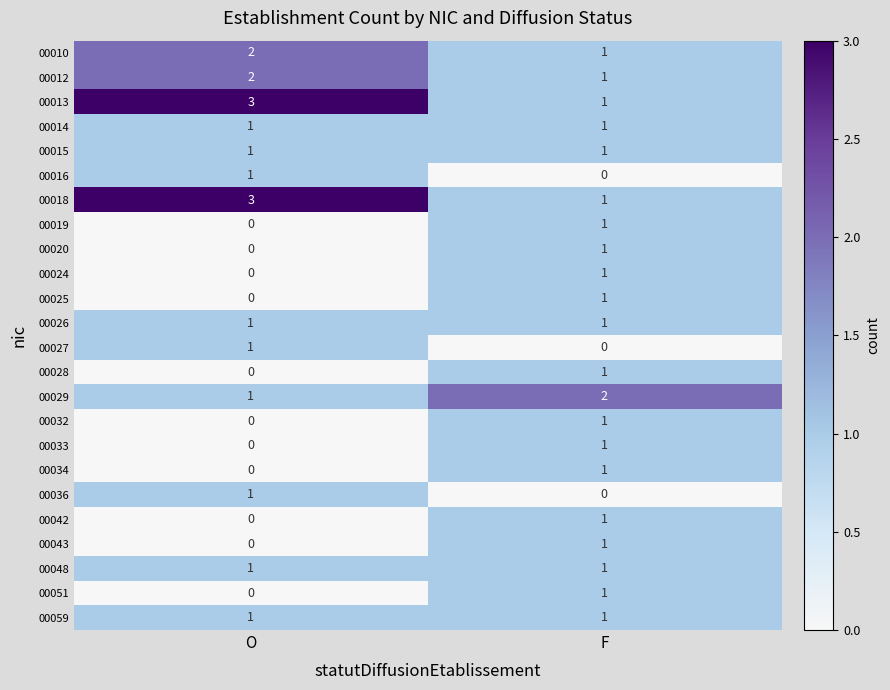

Where is 00027 nearest to the value 0?

F